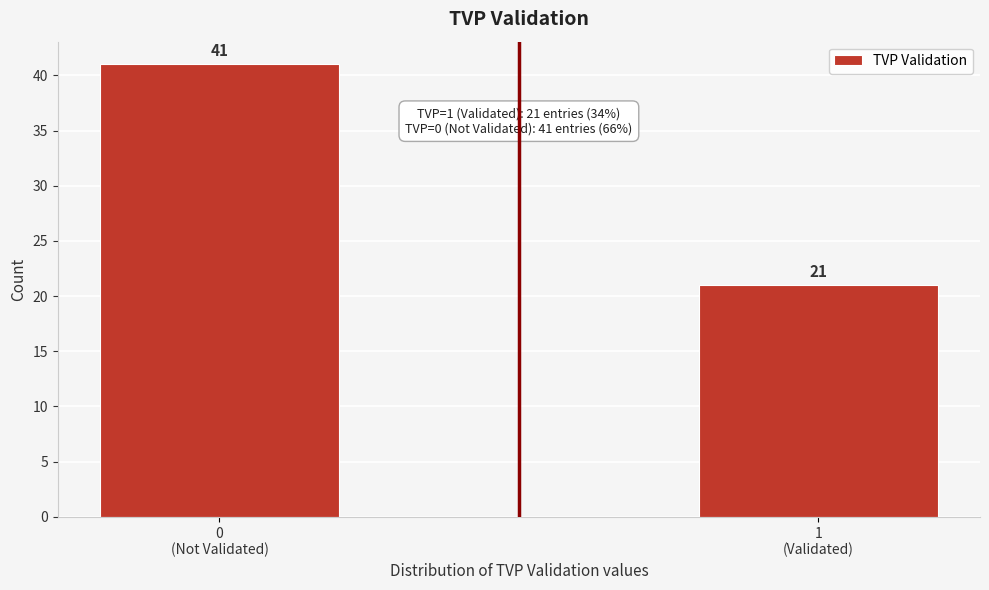

Reading right to left, what are all the values shown in this chart?

21	41